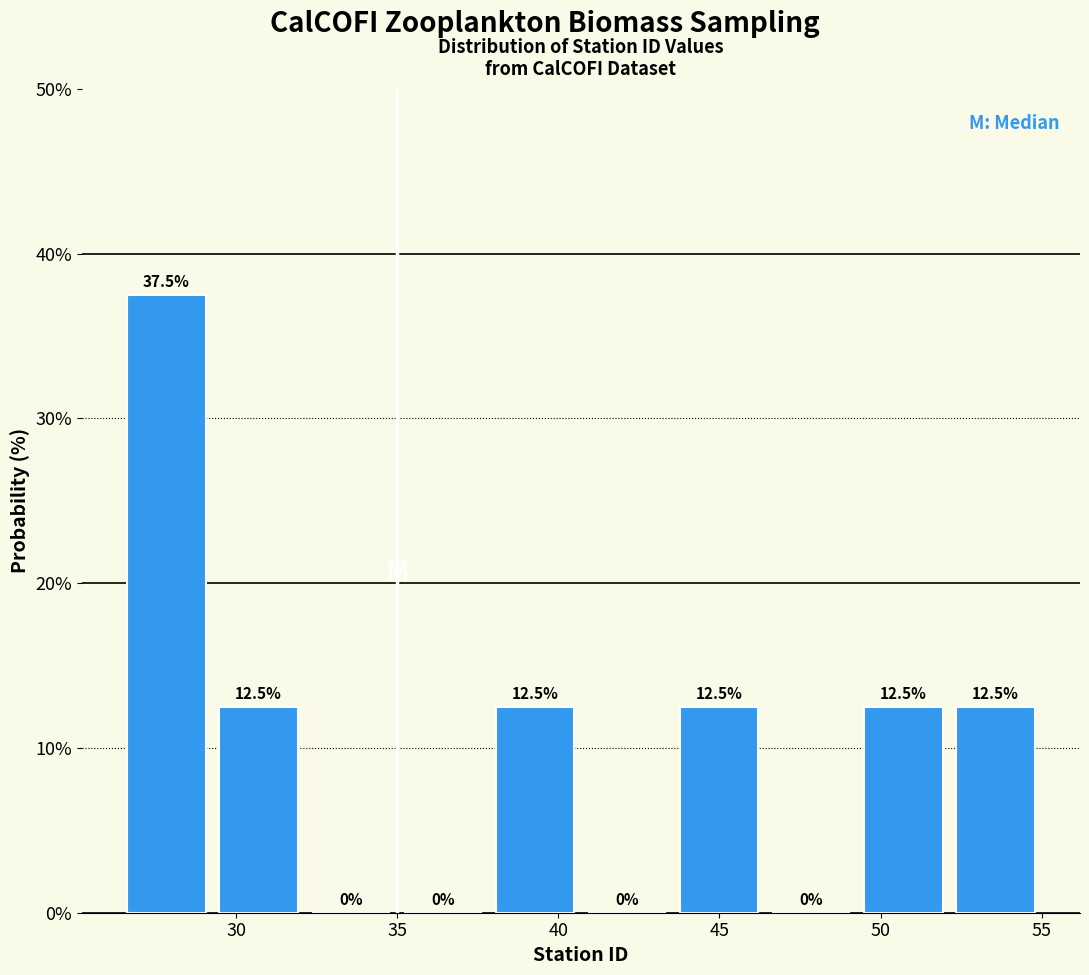

Reading left to right, list every bar in this chart as the range it spans on the x-axis followed by its height. The bar edges are not printed on the chart, so give them approximately, as read against the axis.

26.5 to 29.5: 37.5
29.5 to 32.0: 12.5
32.0 to 35.0: 0.0
35.0 to 38.0: 0.0
38.0 to 40.5: 12.5
40.5 to 43.5: 0.0
43.5 to 46.5: 12.5
46.5 to 49.5: 0.0
49.5 to 52.0: 12.5
52.0 to 55.0: 12.5